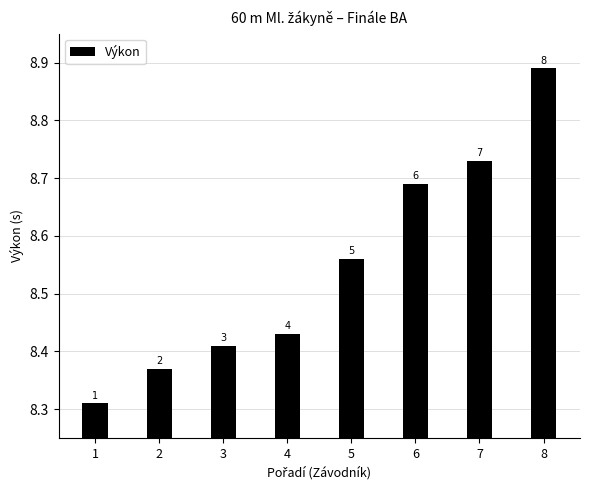

The value at 2 is 14.5. True or false?

False